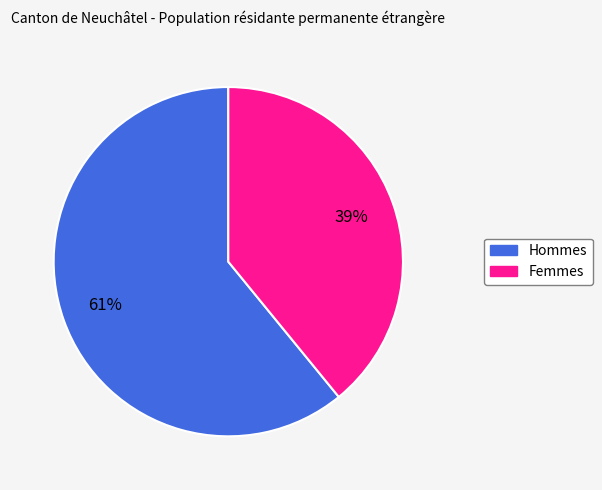

What is the ratio of the value at Hommes to the value at Femmes?

1.6